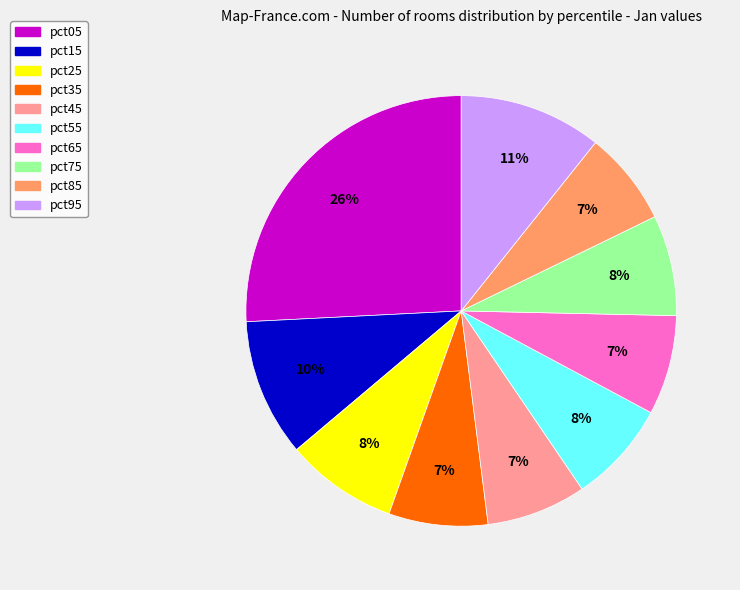

To the nearest percent, what is the difference between the pct25 and pct35 slice percentages?

1%